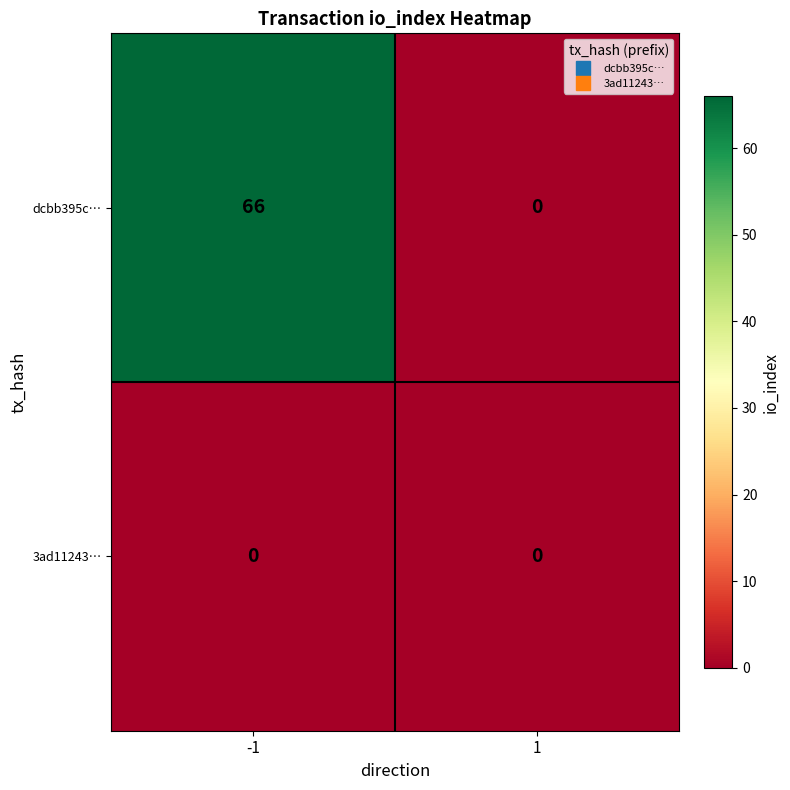

True or false: dcbb395c… has a value of -34 at 1.

False